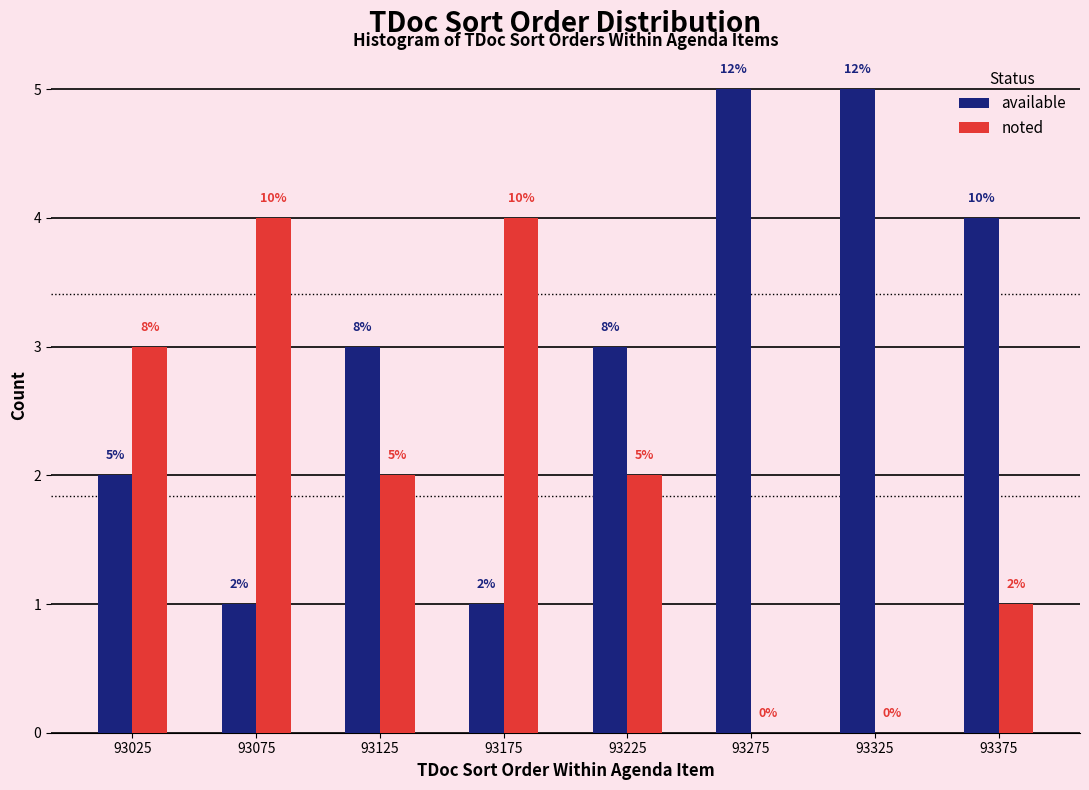

Reading left to right, transcribe all the data shown in this chart.

available: 93025=2	93075=1	93125=3	93175=1	93225=3	93275=5	93325=5	93375=4
noted: 93025=3	93075=4	93125=2	93175=4	93225=2	93275=0	93325=0	93375=1